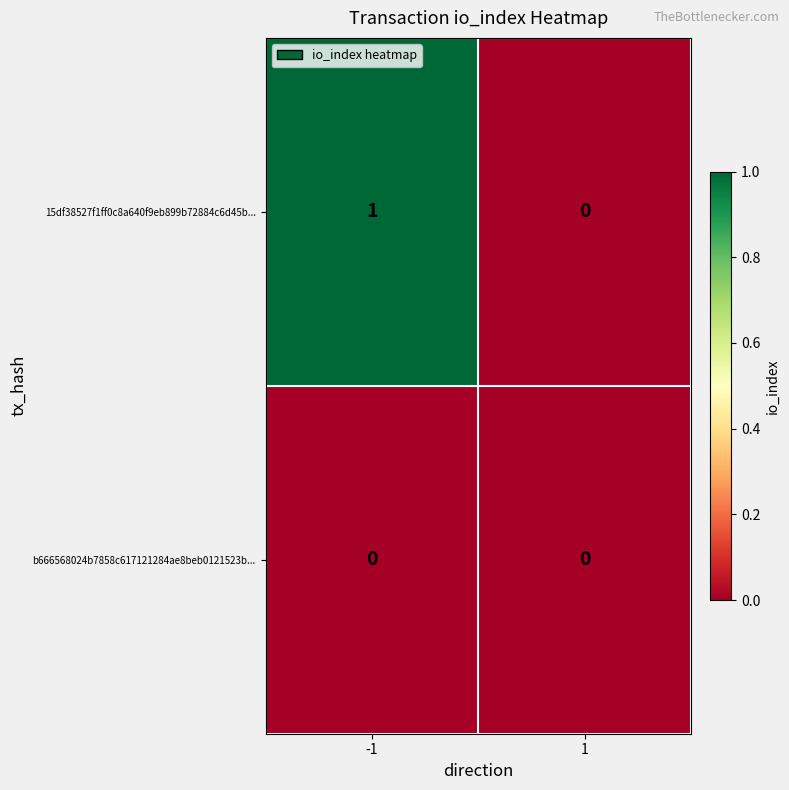

Reading left to right, list all the values displayed in this chart.

15df38527f1ff0c8a640f9eb899b72884c6d45b...: 1	0
b666568024b7858c617121284ae8beb0121523b...: 0	0